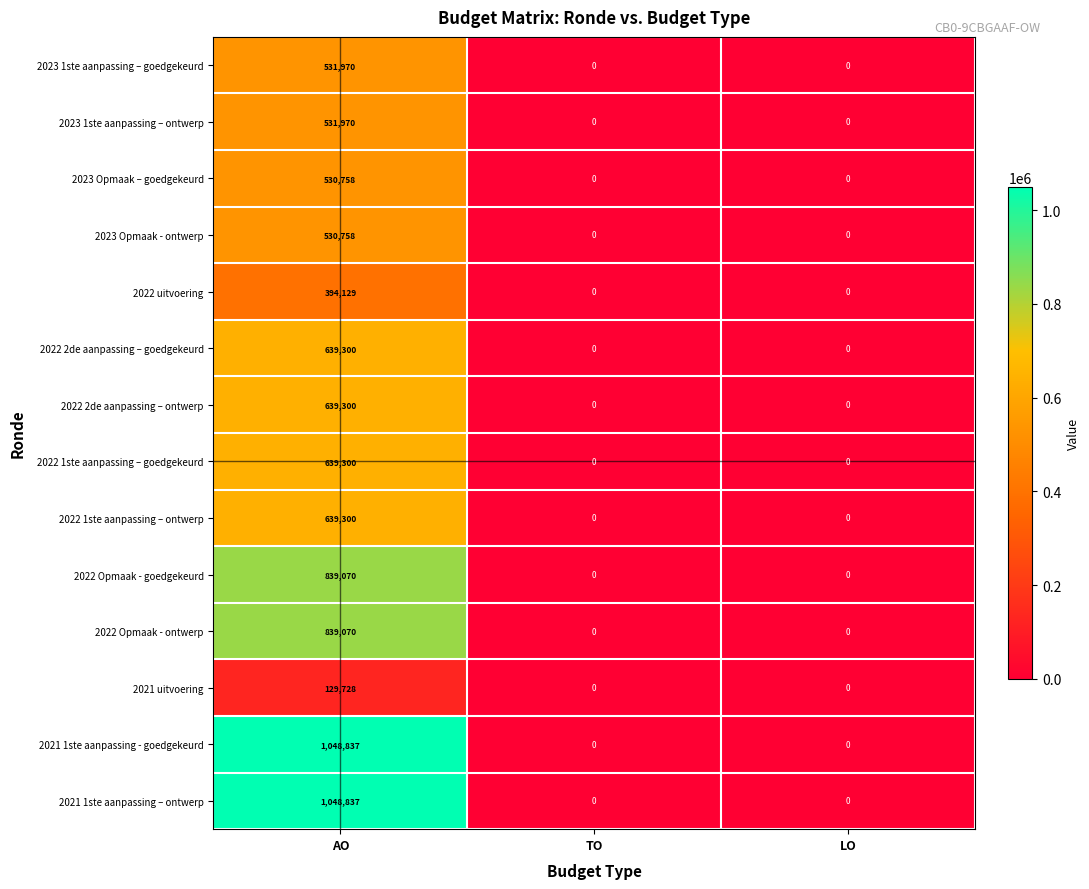

What is the sum of all 2022 1ste aanpassing – goedgekeurd values?

639300